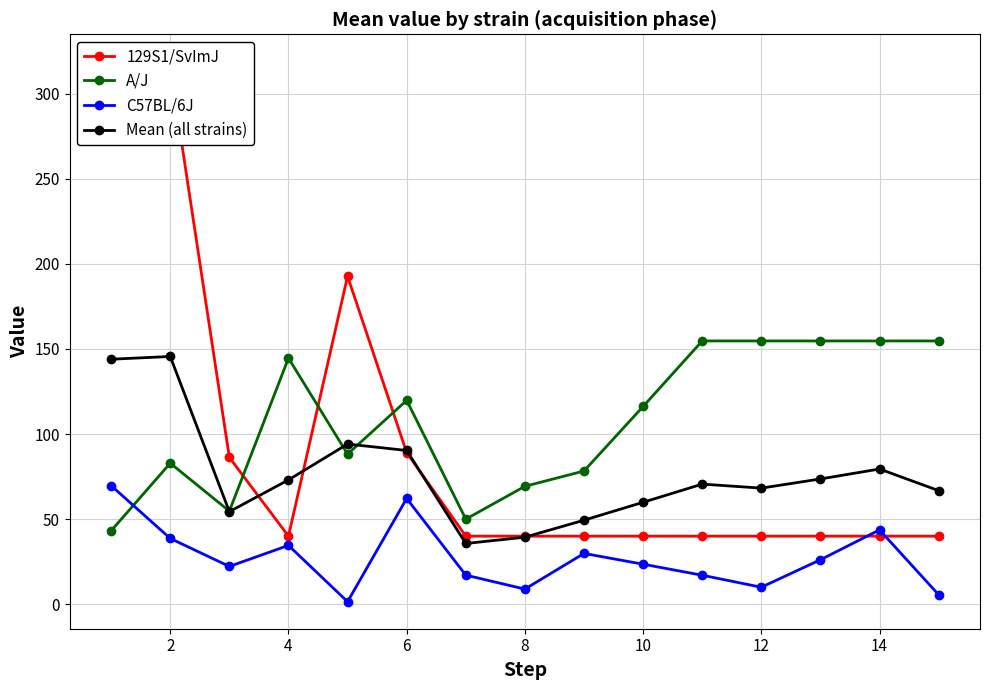

Does the chart have visible grid lines?

Yes